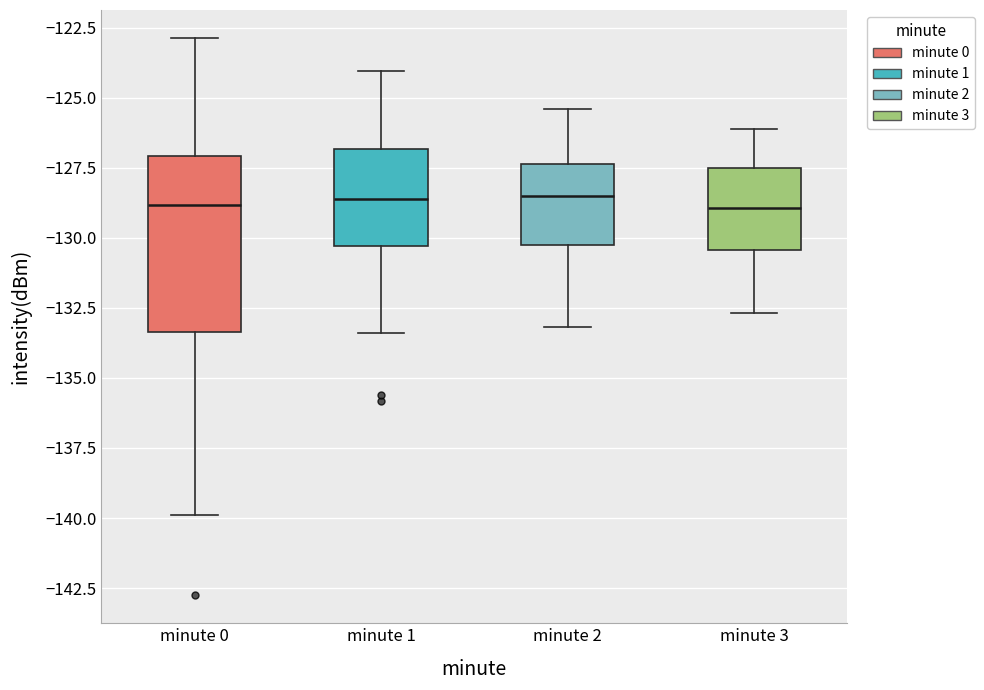

Reading left to right, read every box against the y-axis: the position of its median line, the range the box covers, and the ends of its whiskers. The values are not printed on the chart, so give them approximately, as read against the axis.

minute 0: median -129.0, box -133.5 to -127.0, whiskers -140.0 to -123.0
minute 1: median -128.5, box -130.5 to -127.0, whiskers -133.5 to -124.0
minute 2: median -128.5, box -130.0 to -127.5, whiskers -133.0 to -125.5
minute 3: median -129.0, box -130.5 to -127.5, whiskers -132.5 to -126.0